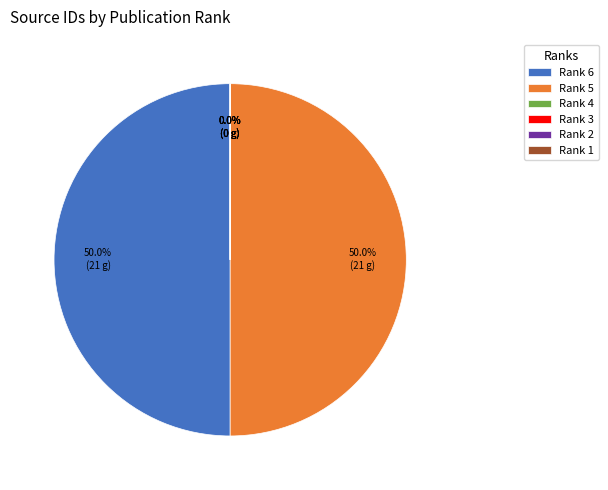

How many slices are in this pie chart?

6